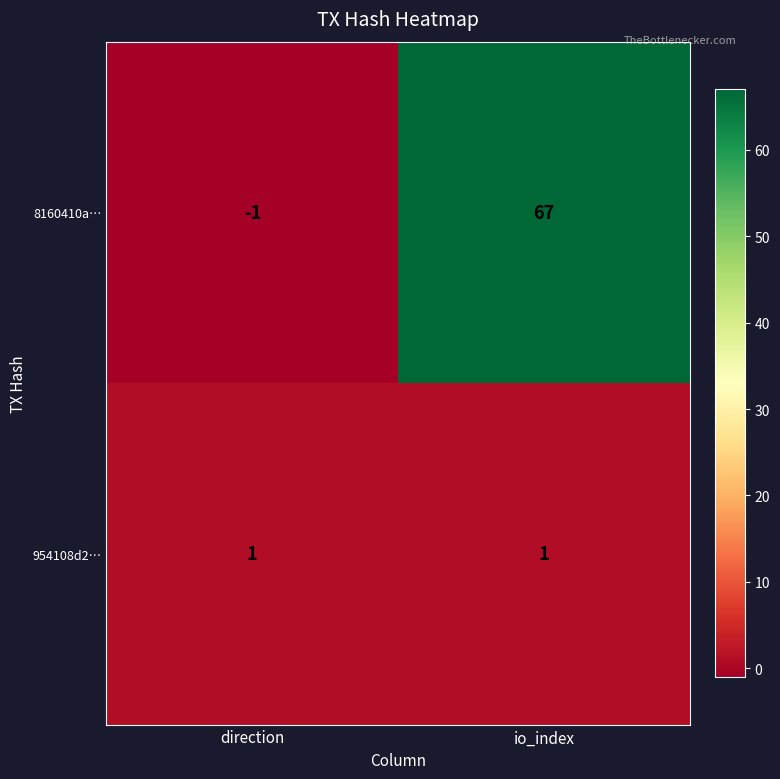

Is the value of 8160410a… at io_index greater than the value of 954108d2… at direction?

Yes